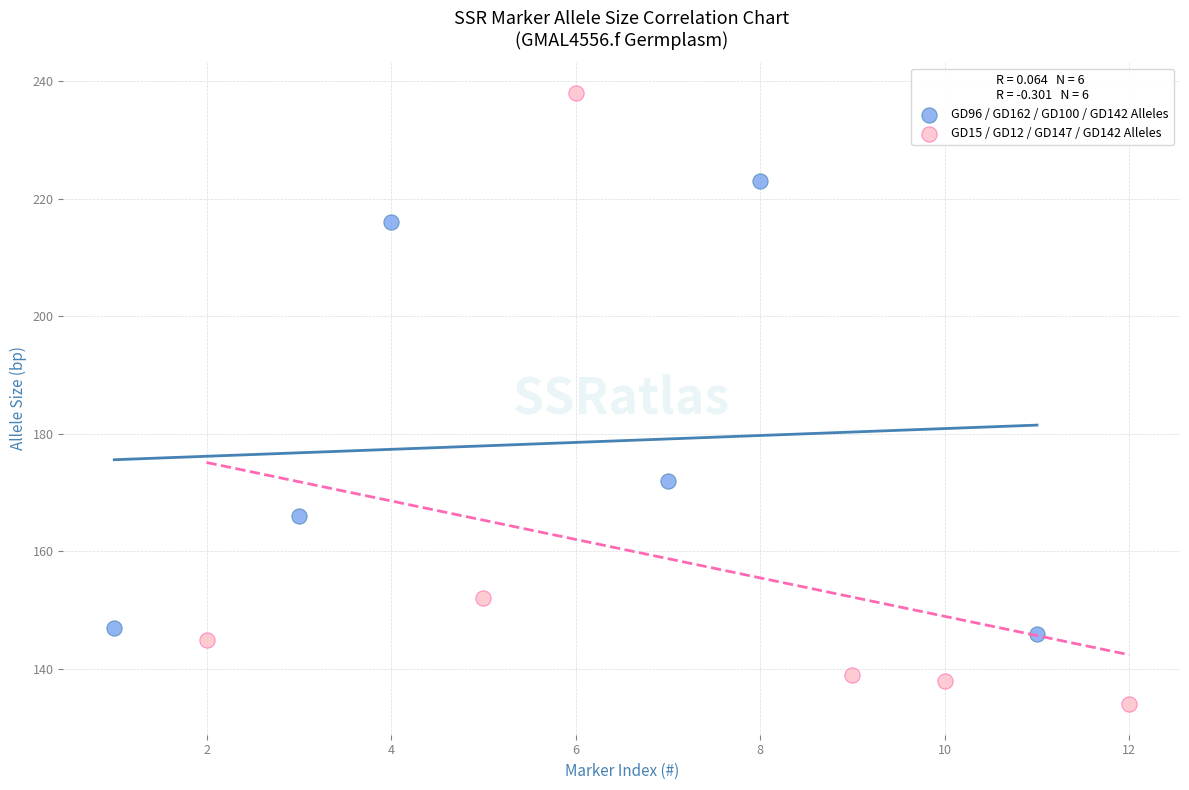

Which series contains the highest Y value?

GD15 / GD12 / GD147 / GD142 Alleles